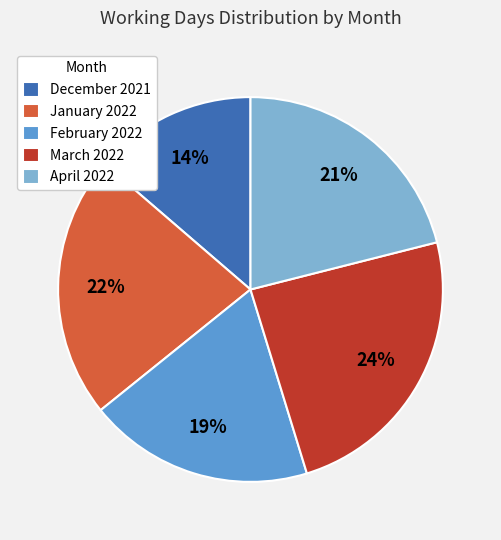

Is it true that January 2022 is 22% of the pie?

True